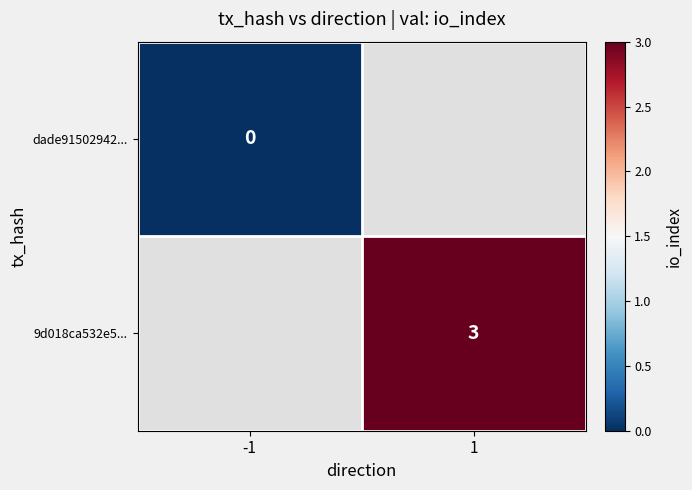

Is it true that 9d018ca532e5... equals 2 at 1?

False